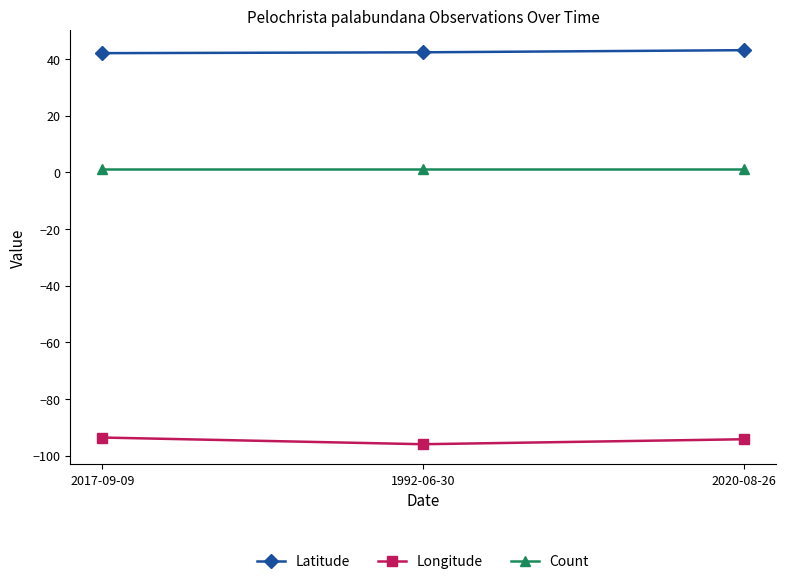

What is the maximum value shown in the chart?

43.1